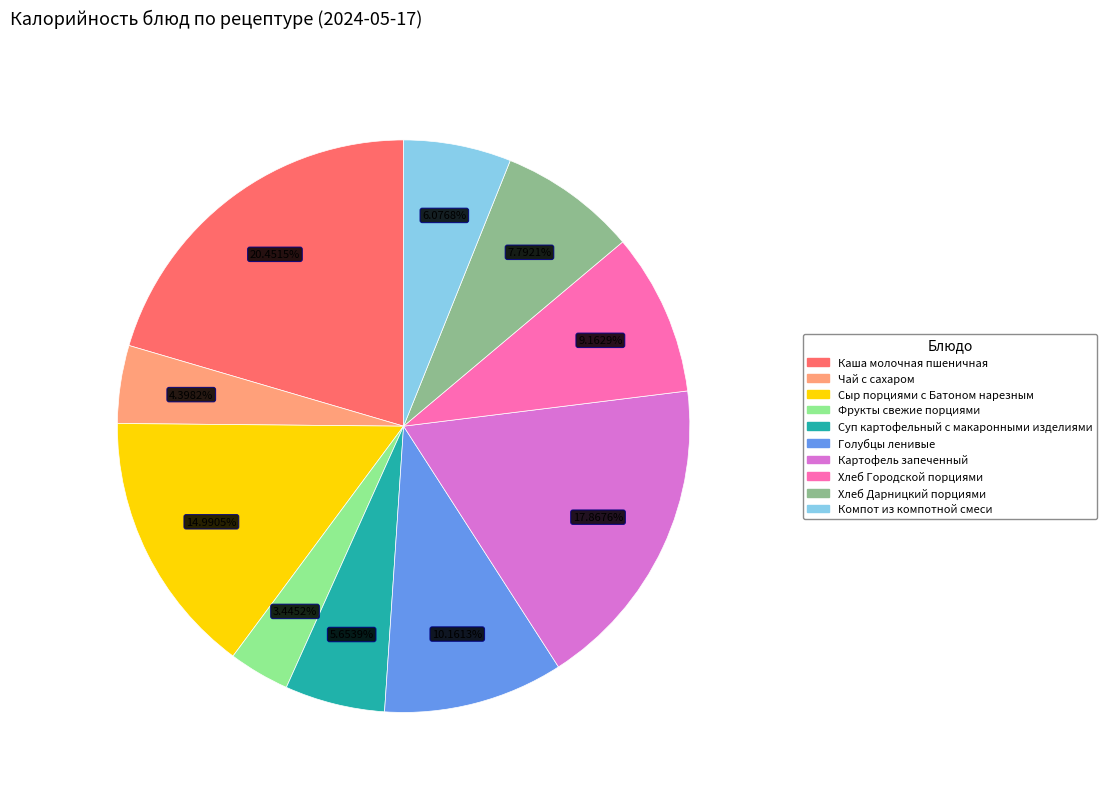

Count the number of slices in the pie.

10